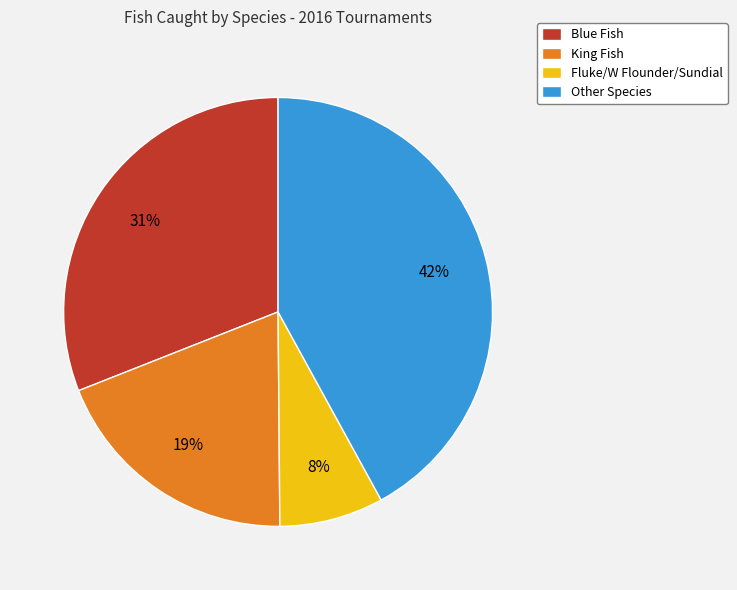

To the nearest percent, what is the difference between the largest and smallest slice percentages?

34%